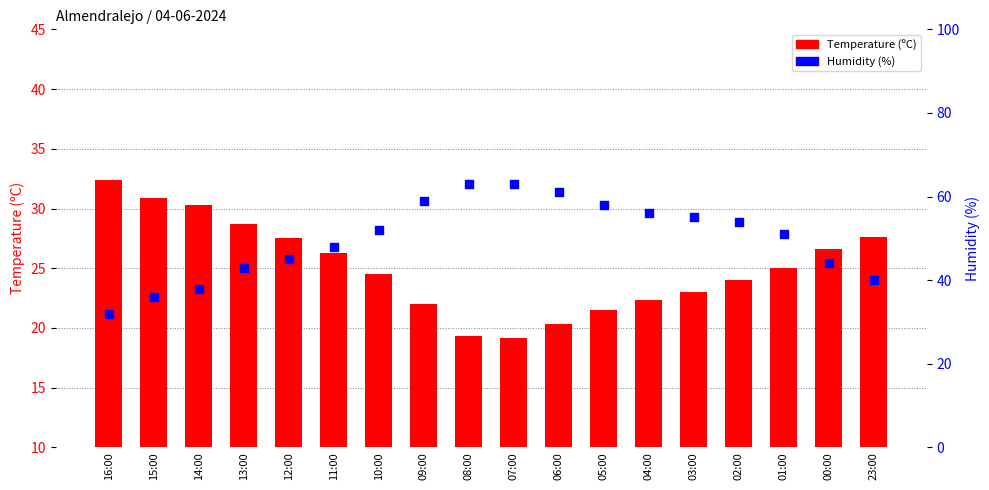

At which category is the sum across all series the highest?

08:00